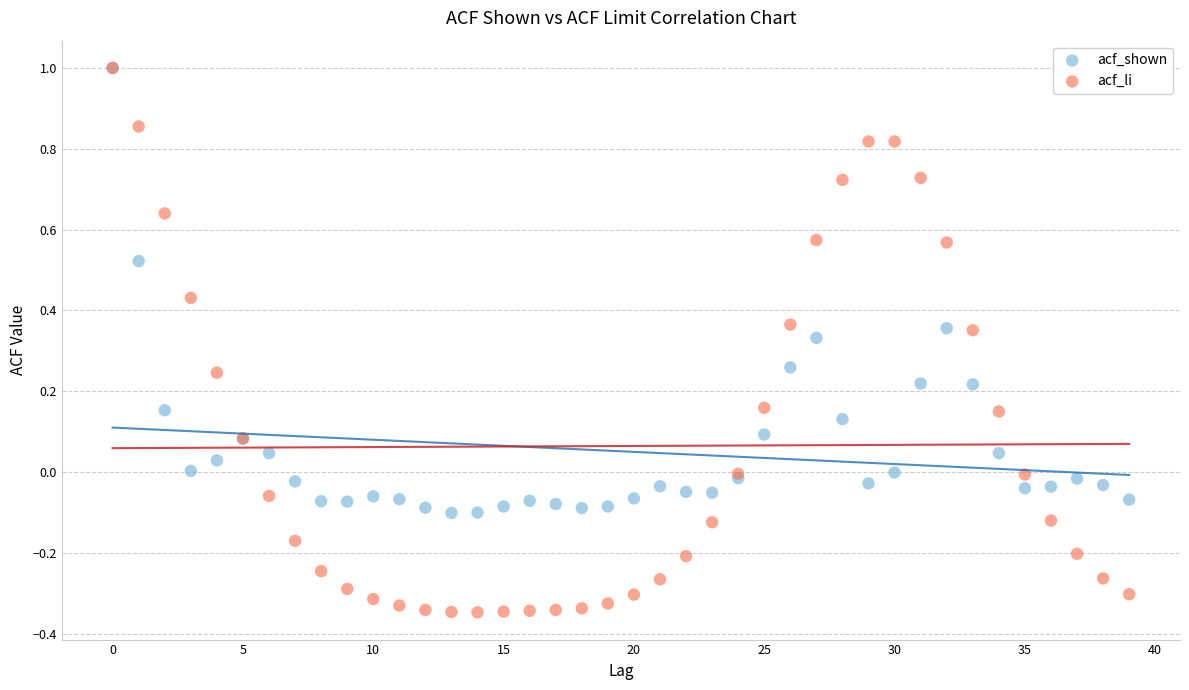

Which series contains the lowest Y value?

acf_li